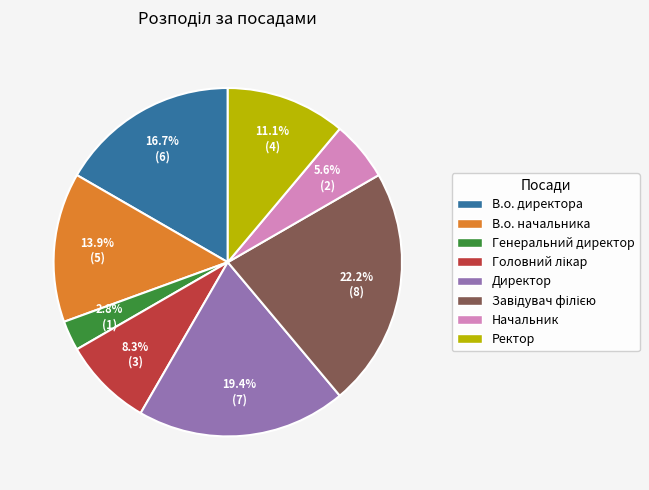

To the nearest percent, what is the average slice percentage?

12%